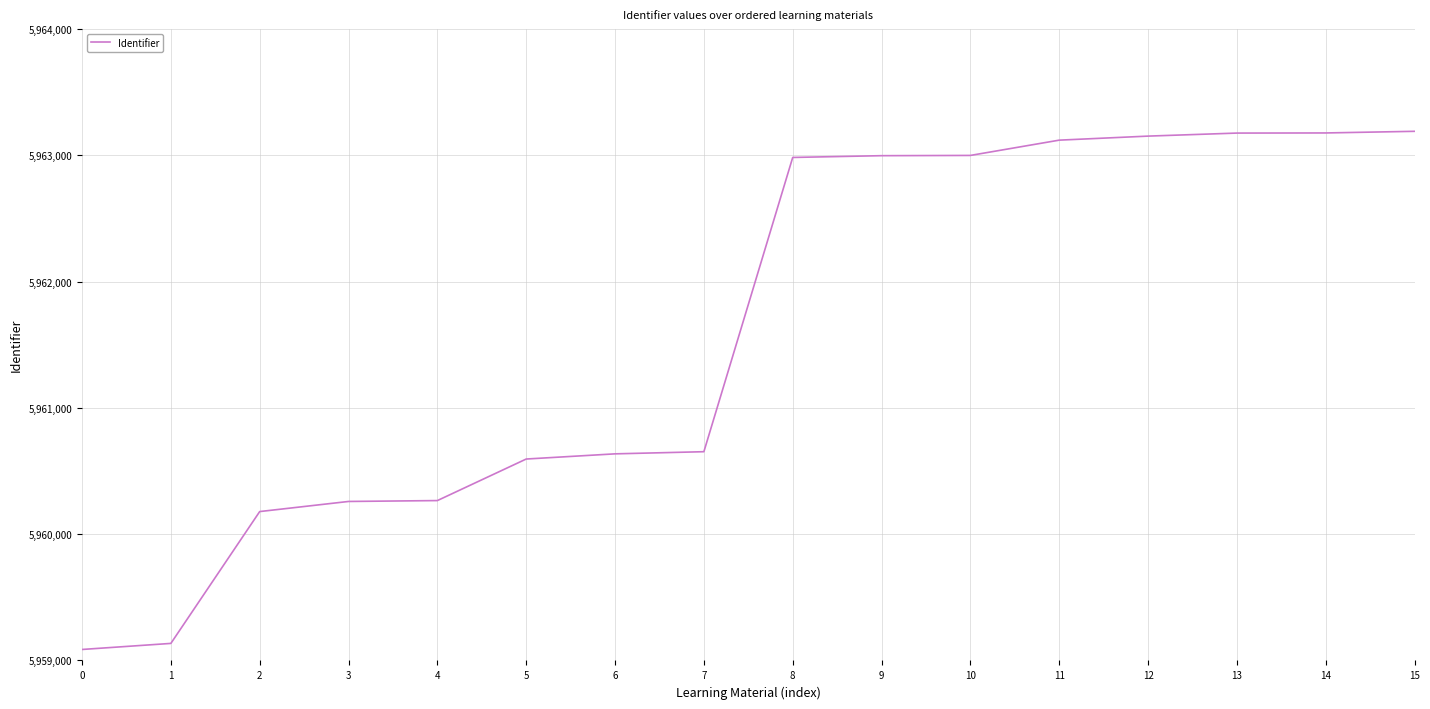

What is the ratio of the value at 6 to the value at 1?

1.0